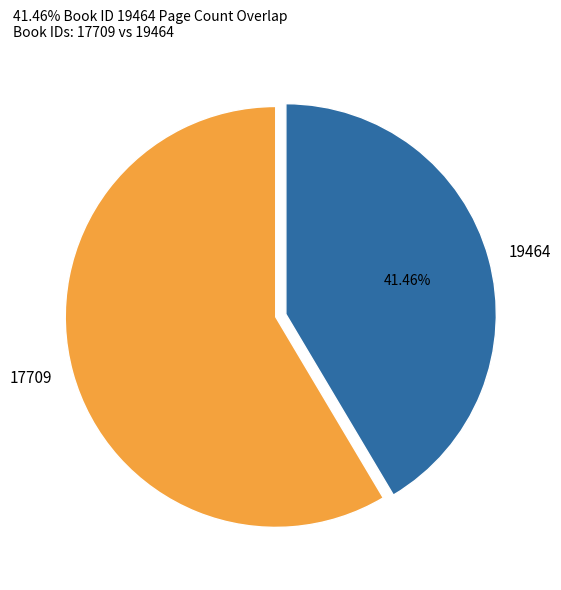

Is there a majority slice in this chart?

Yes